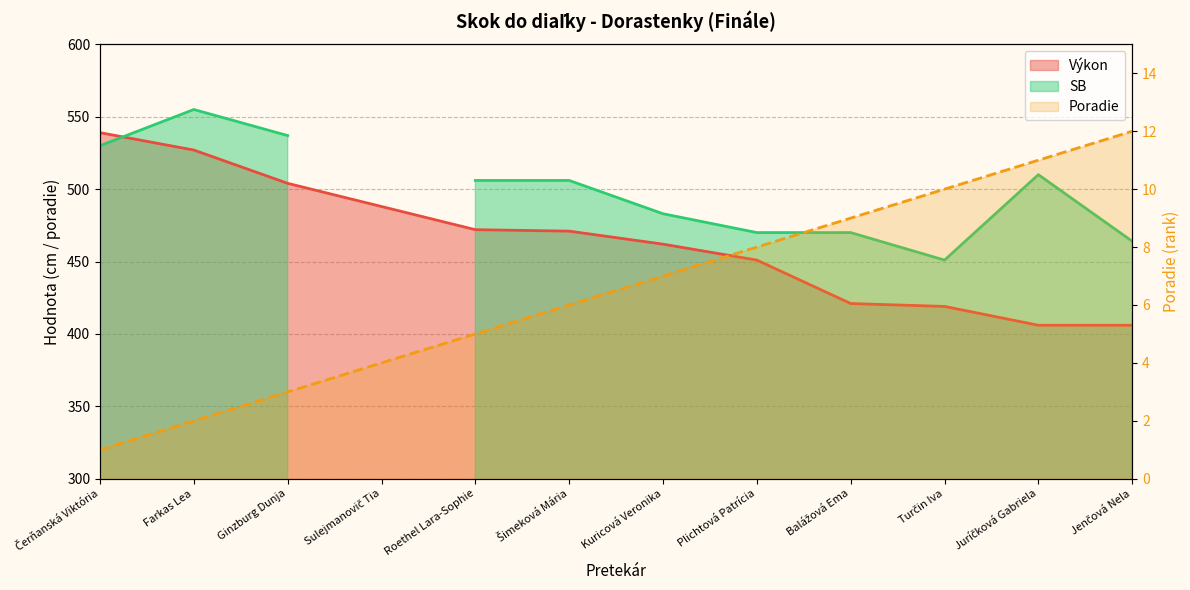

What is the total value across all series at Farkas Lea?

529